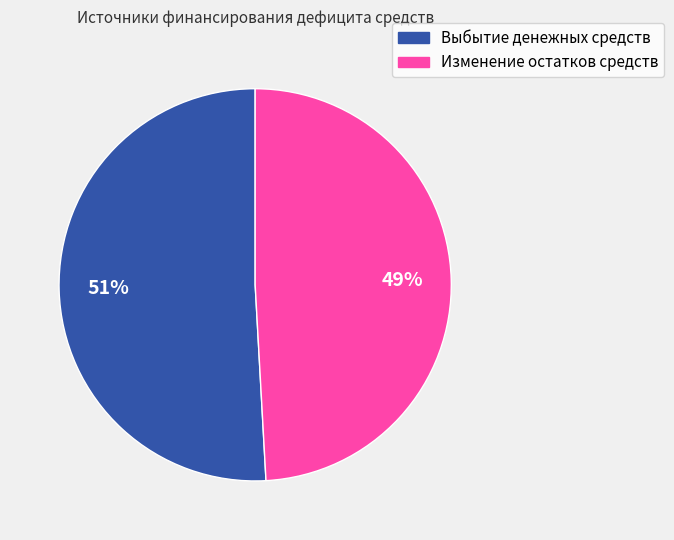

To the nearest percent, what is the difference between the Выбытие денежных средств and Изменение остатков средств slice percentages?

2%